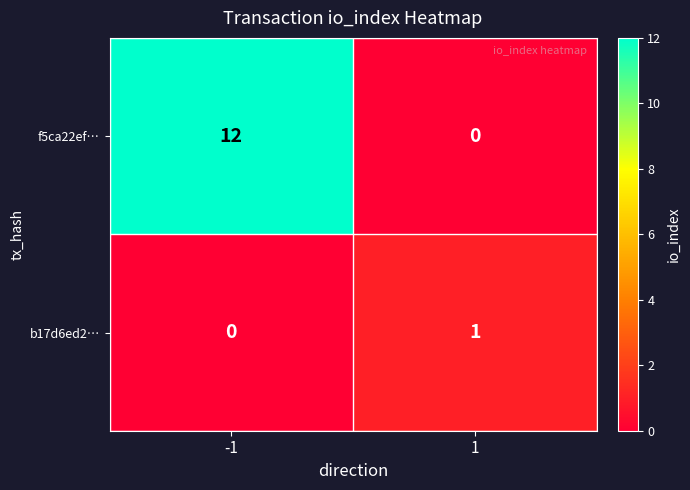

At which category does the chart reach its peak across all series?

-1